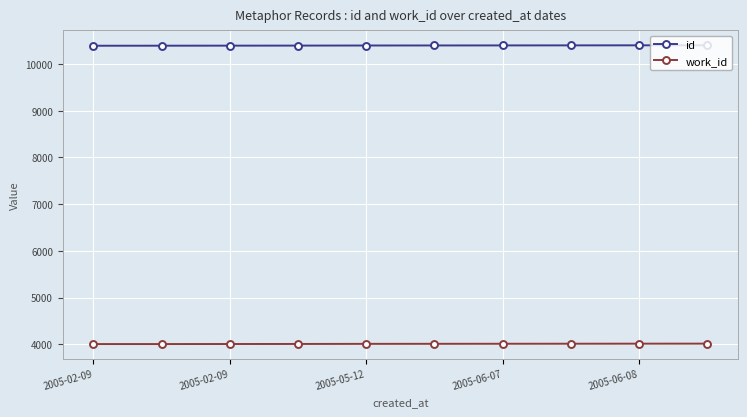

What is the value of the work_id point at the 6th from the left?

4012